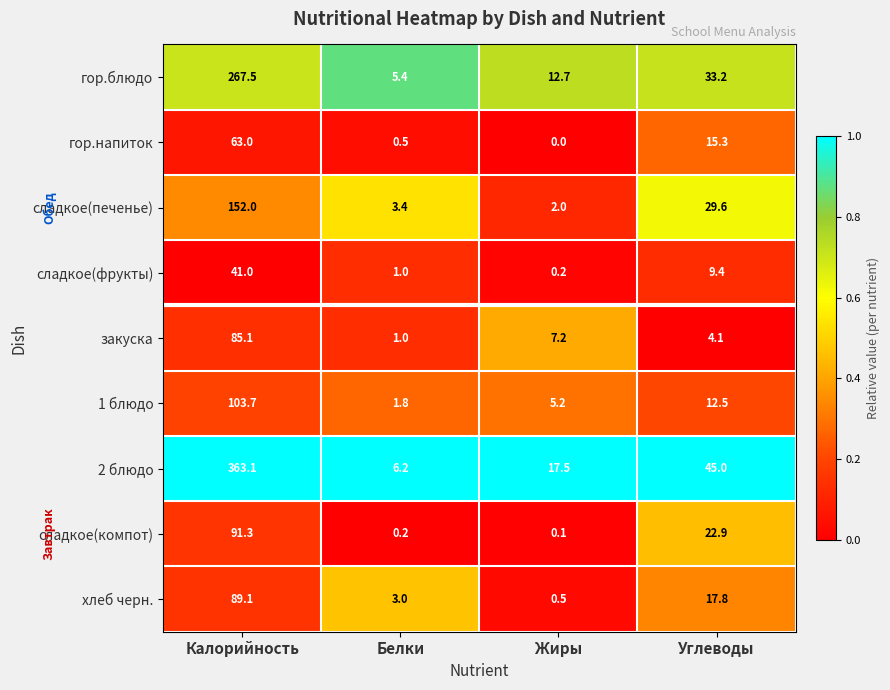

At which category is the sum across all series the highest?

Калорийность